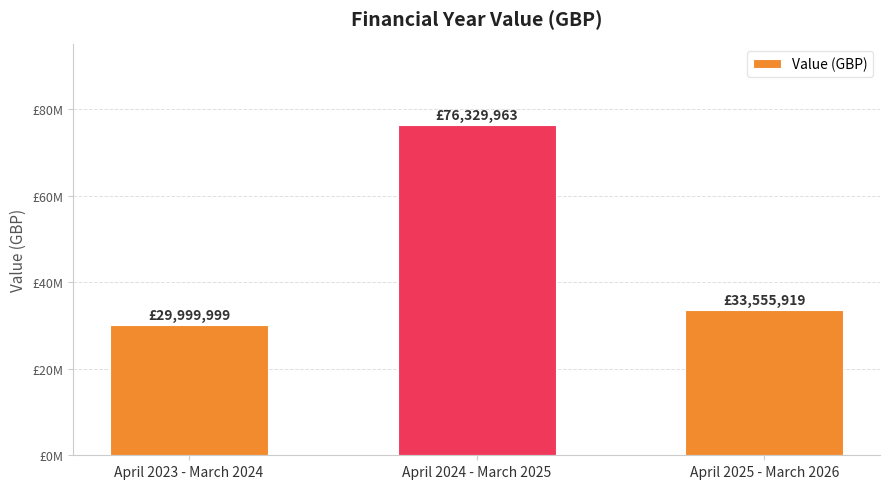

List the labels in order of value, largest first.

April 2024 - March 2025, April 2025 - March 2026, April 2023 - March 2024